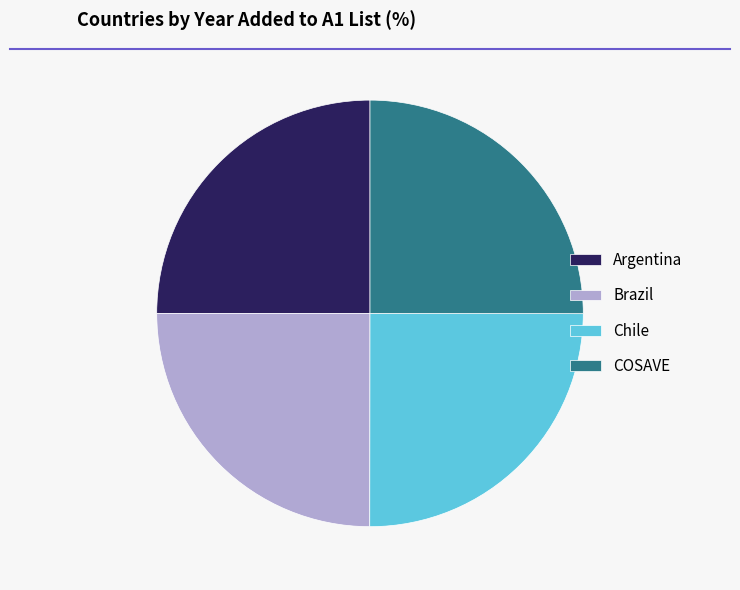

Count the number of slices in the pie.

4